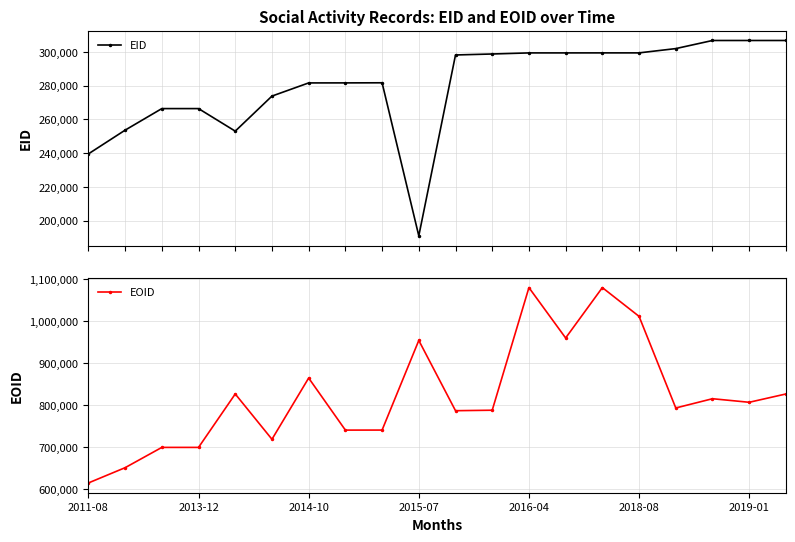

What is the lowest value of the EID series?

191043